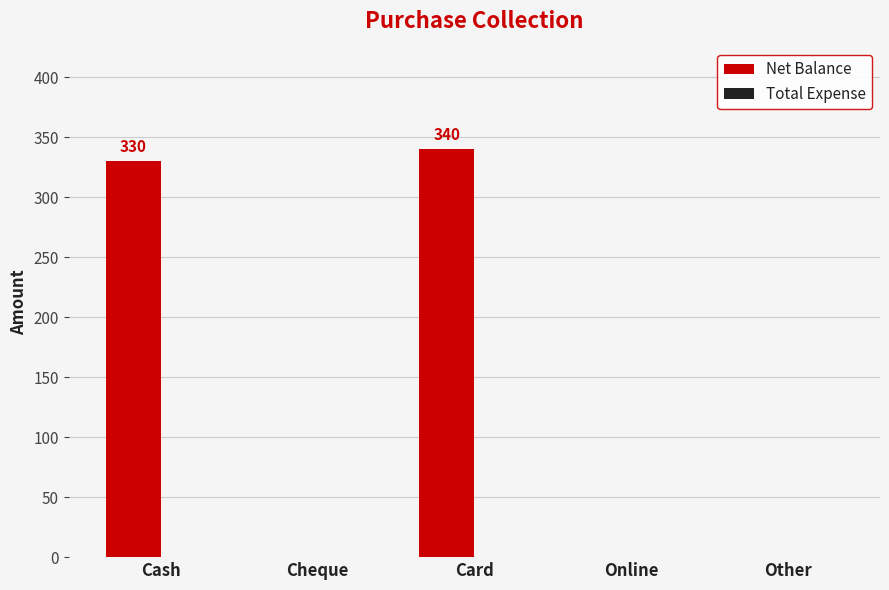

True or false: the data shows 0 at Online.

True